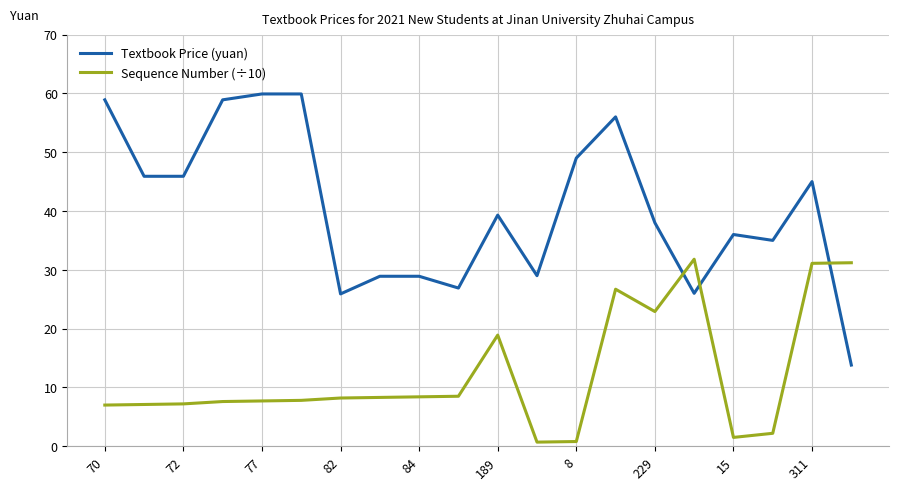

Which series has the largest total across all categories?

Textbook Price (yuan)